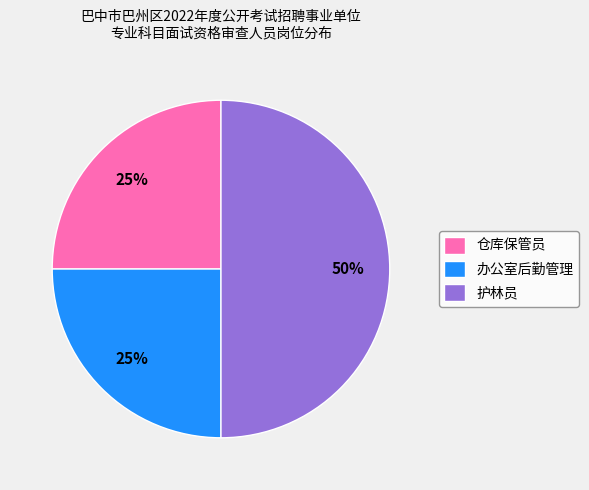

Which has a higher value, 仓库保管员 or 护林员?

护林员